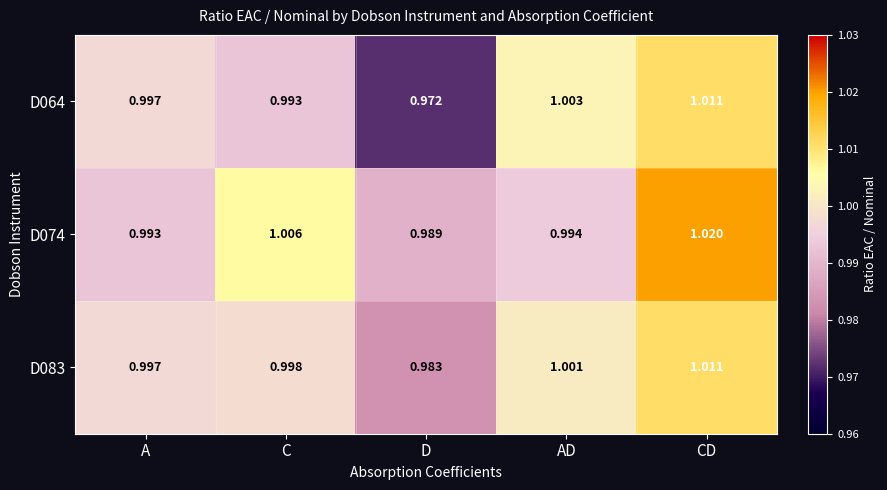

Which category has the highest value across all series?

CD